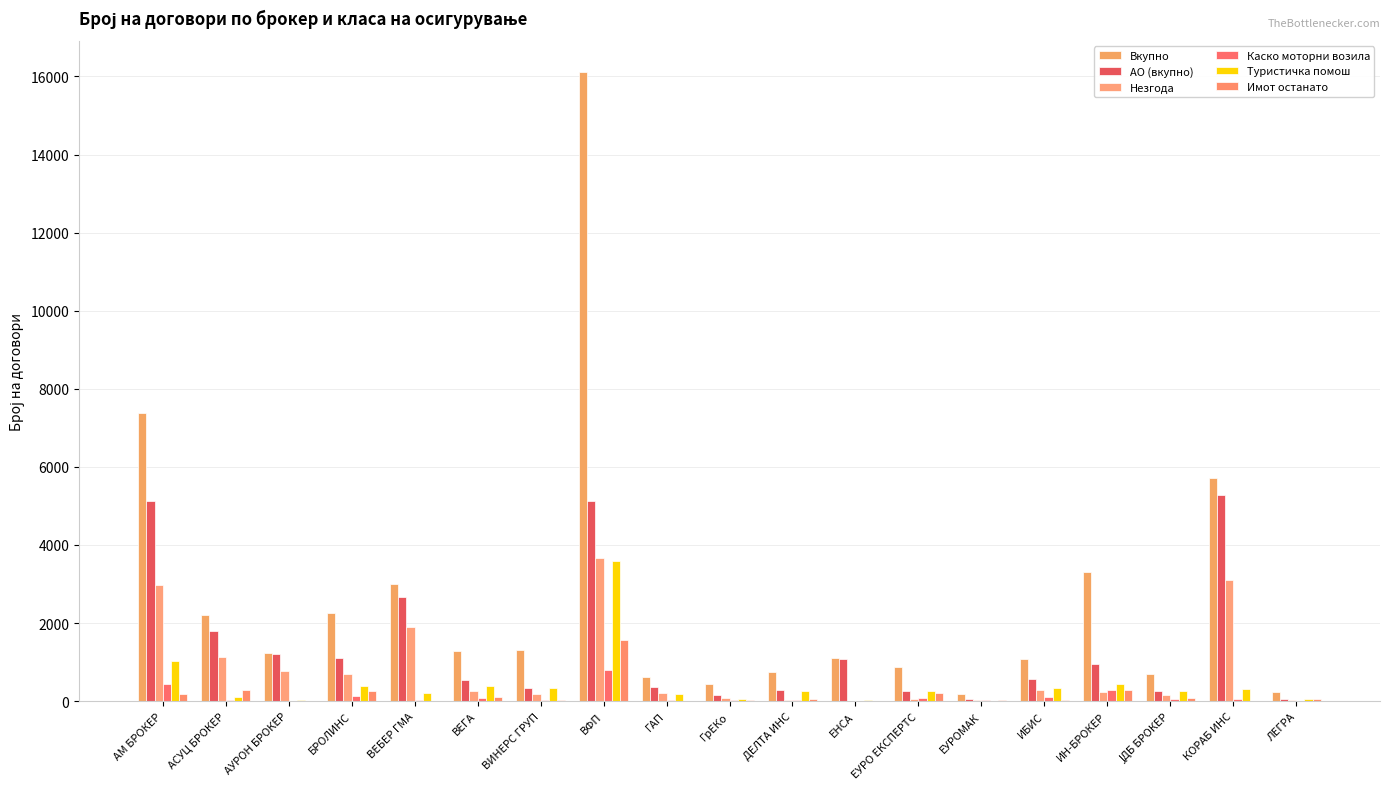

What is the maximum value shown in the chart?

16107